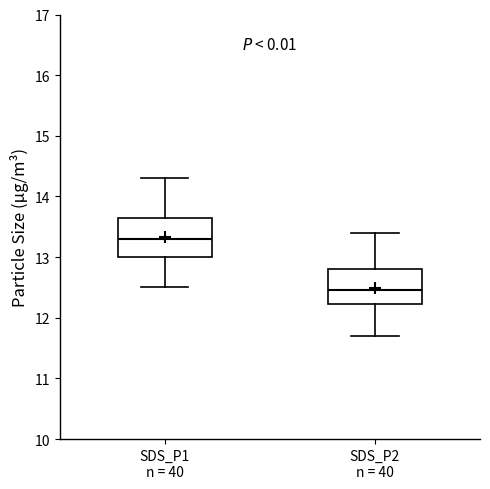

Where is the lower edge of the box for SDS_P2 n = 40 on the y-axis? The values are not printed on the chart, so give them approximately, as read against the axis.

12.2